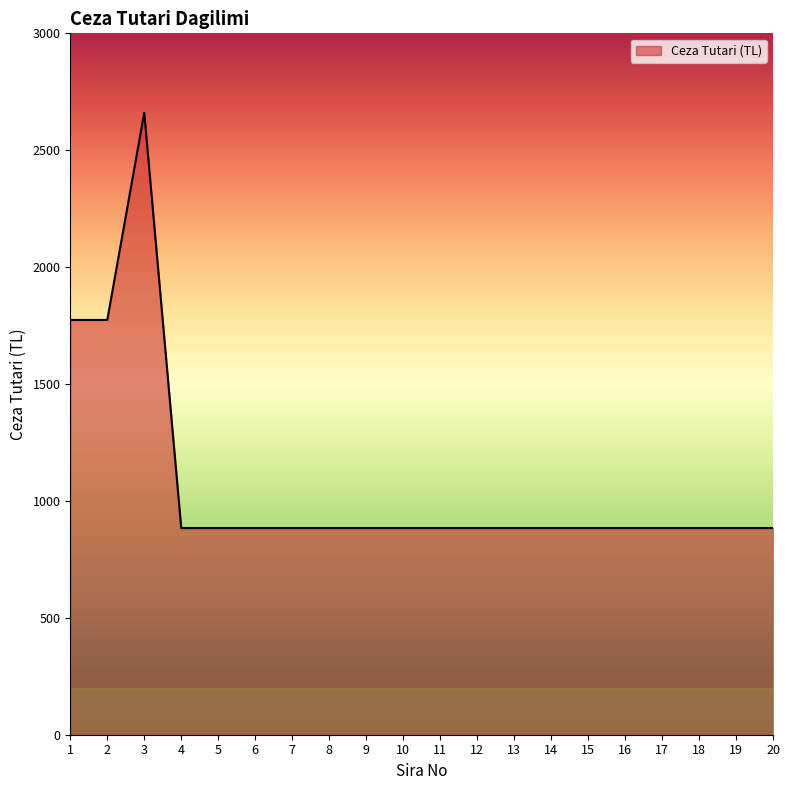

What is the difference between the maximum and minimum values?

1776